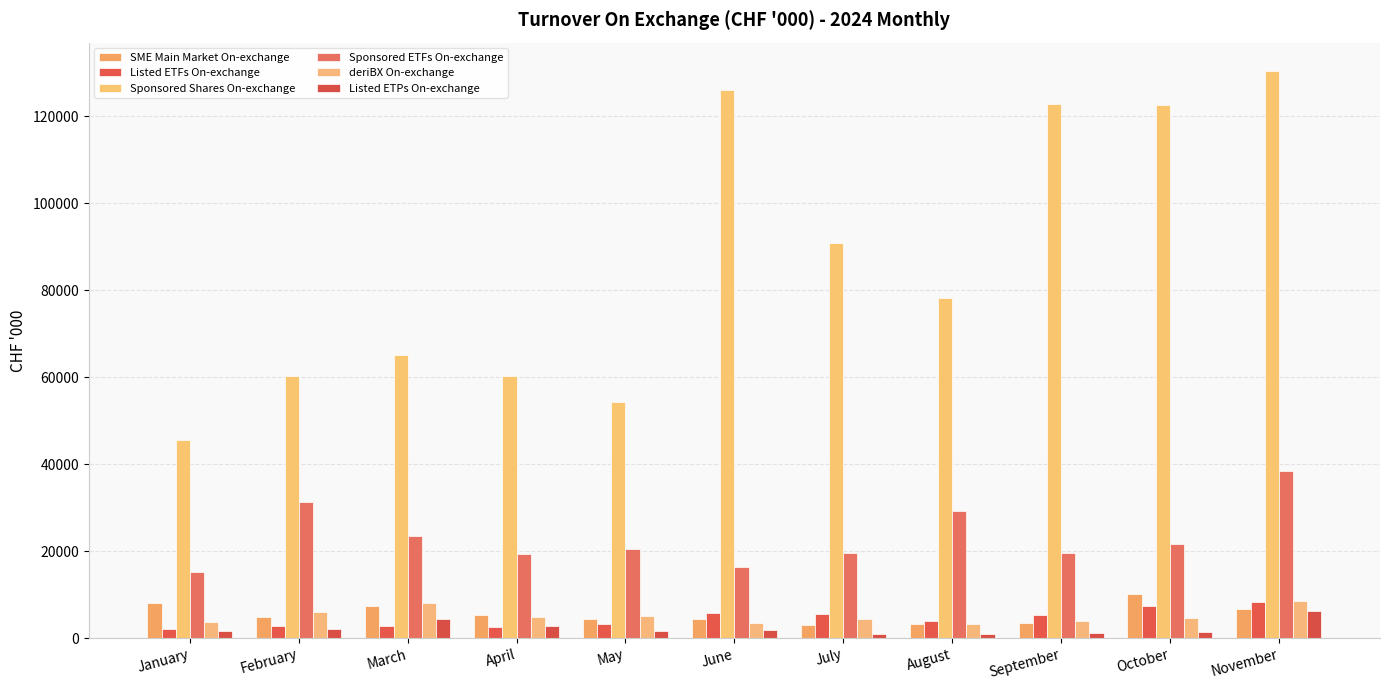

What are all the series names shown in the legend?

SME Main Market On-exchange, Listed ETFs On-exchange, Sponsored Shares On-exchange, Sponsored ETFs On-exchange, deriBX On-exchange, Listed ETPs On-exchange